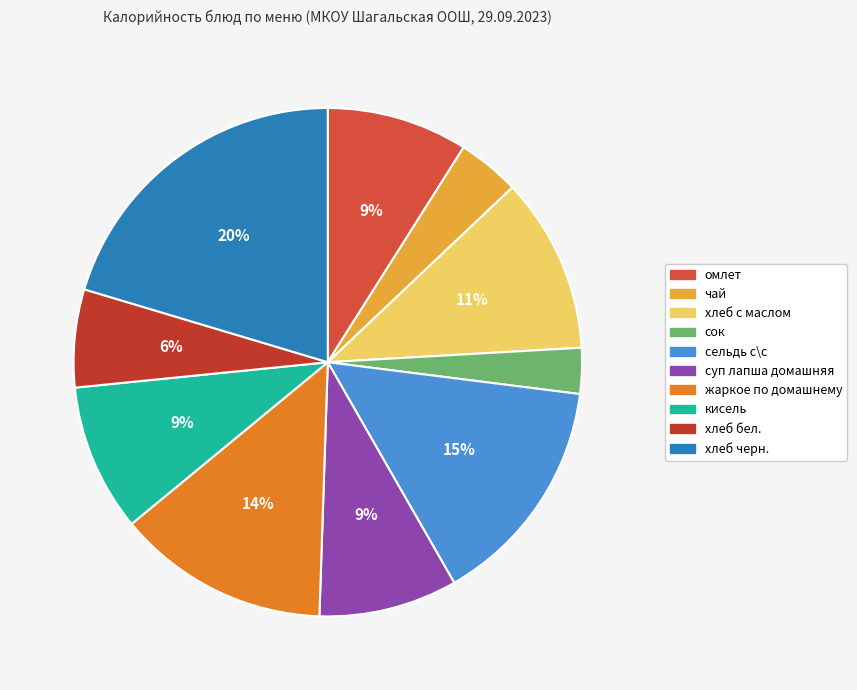

How many slices are in this pie chart?

10